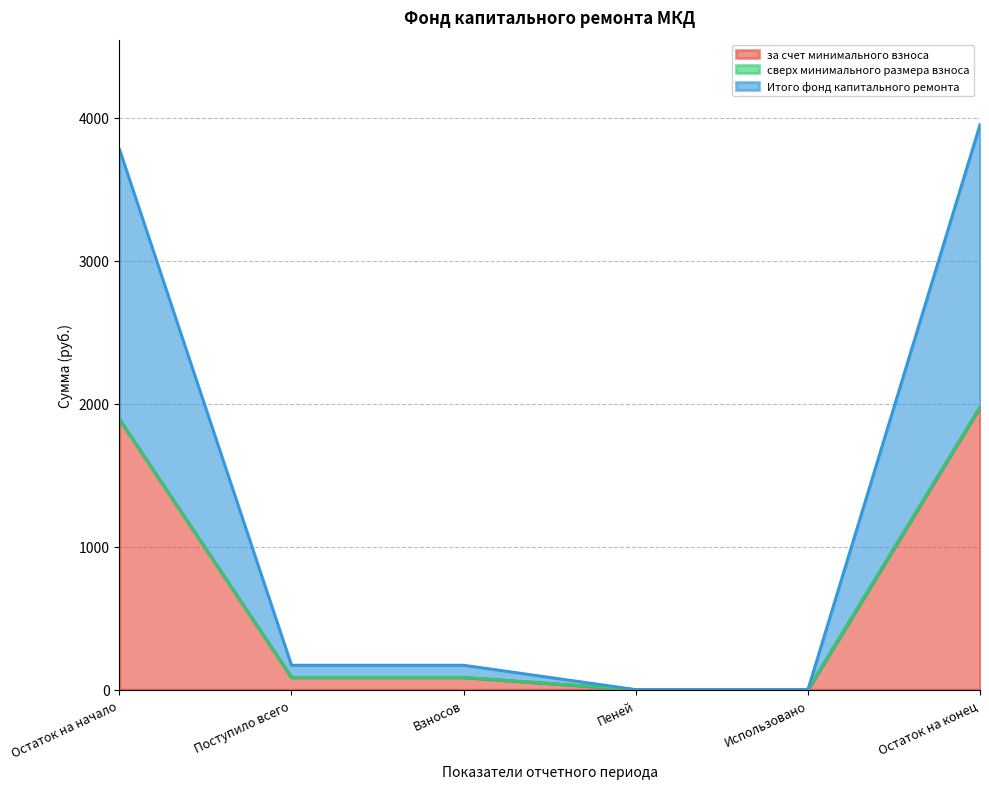

Does the chart display data point markers on the line(s)?

No